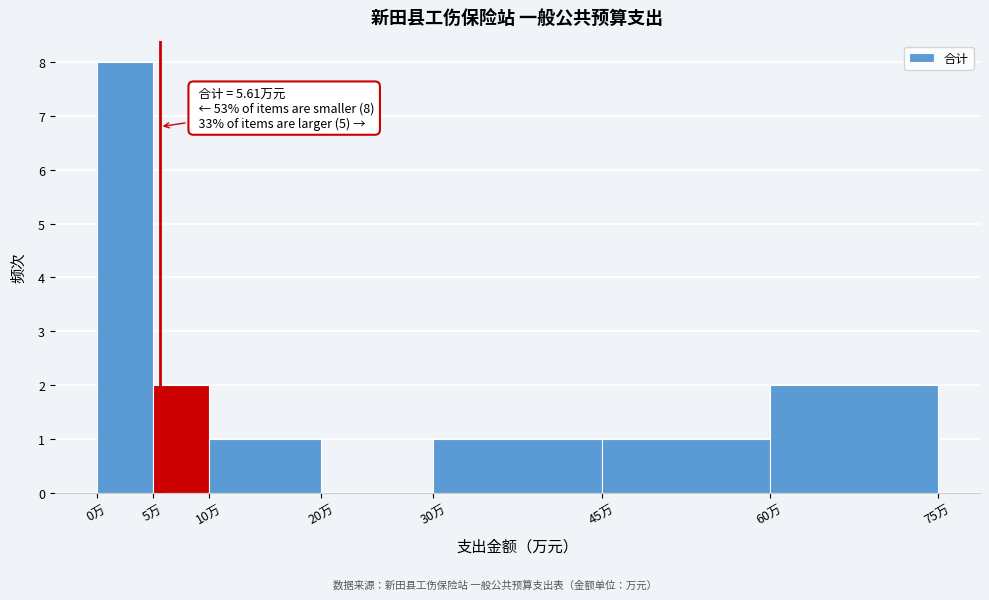

Which range on the x-axis has the tallest bar?

0 to 5